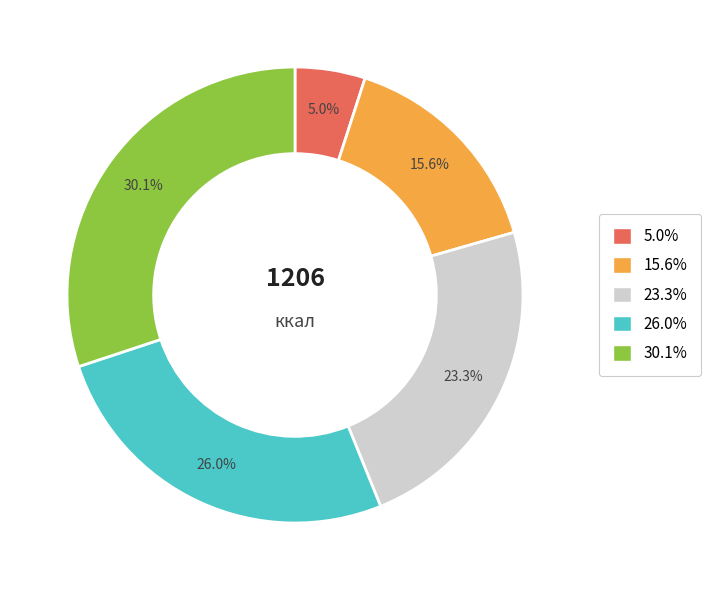

Combined, do 26.0% and 30.1% account for over 50%?

Yes